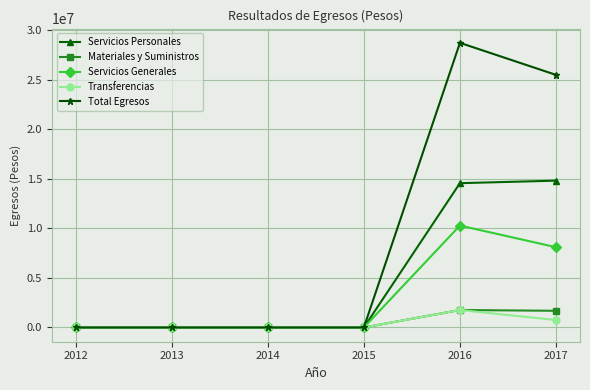

What is the value of the Servicios Generales point at the 6th from the left?

8098694.7